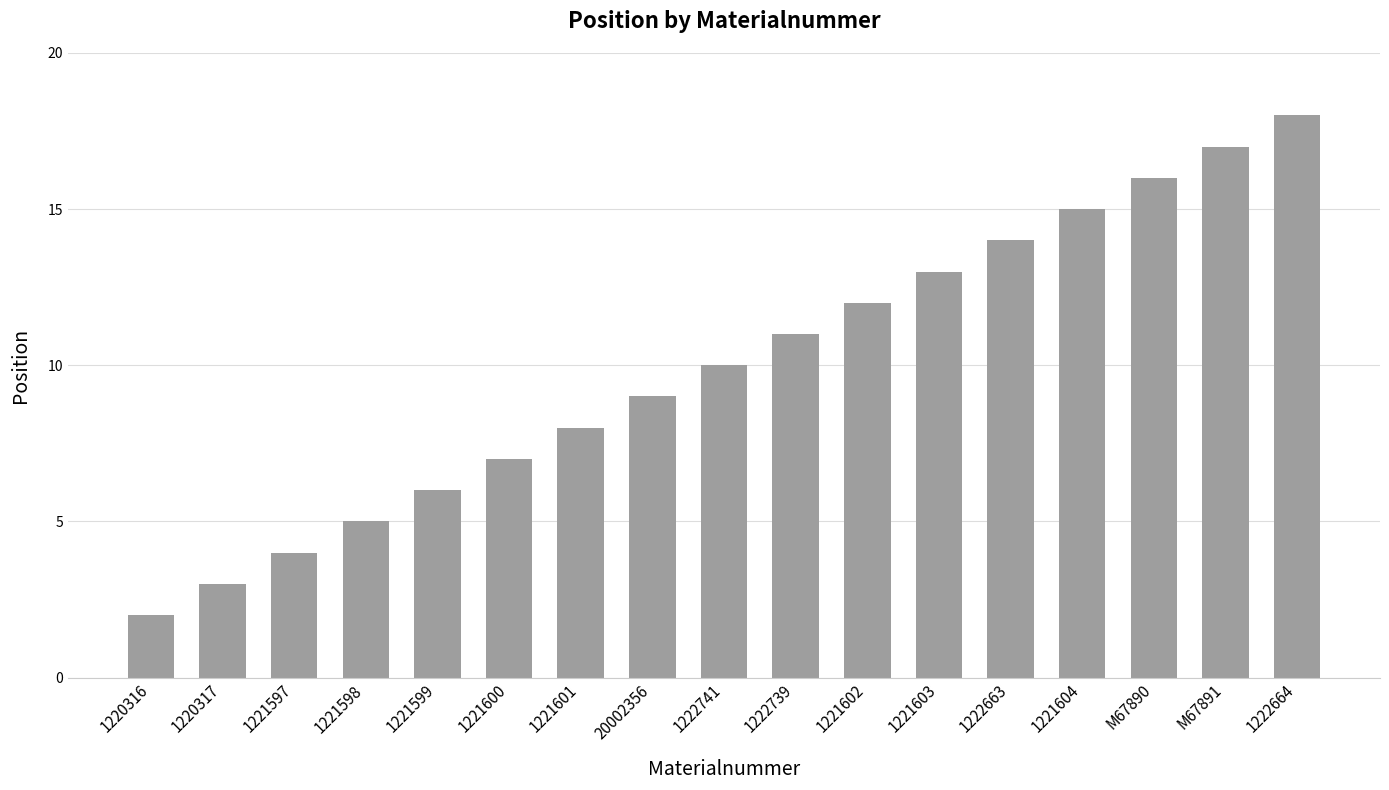

Read the value at 1221599, to the nearest 10.

10